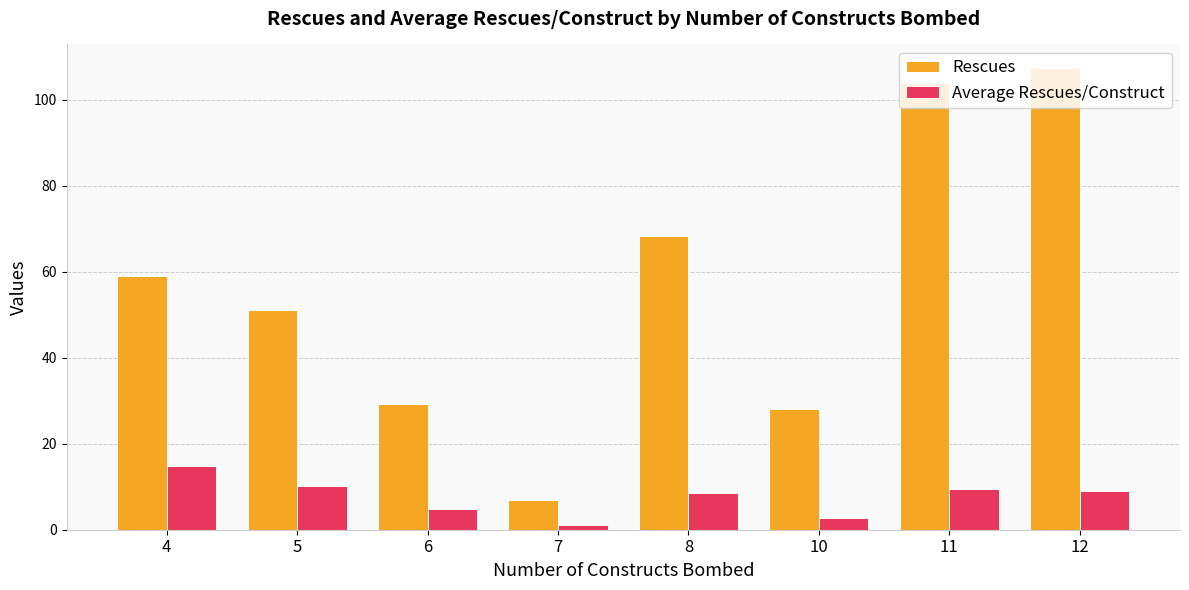

Is the value of Rescues at 4 greater than the value of Average Rescues/Construct at 8?

Yes